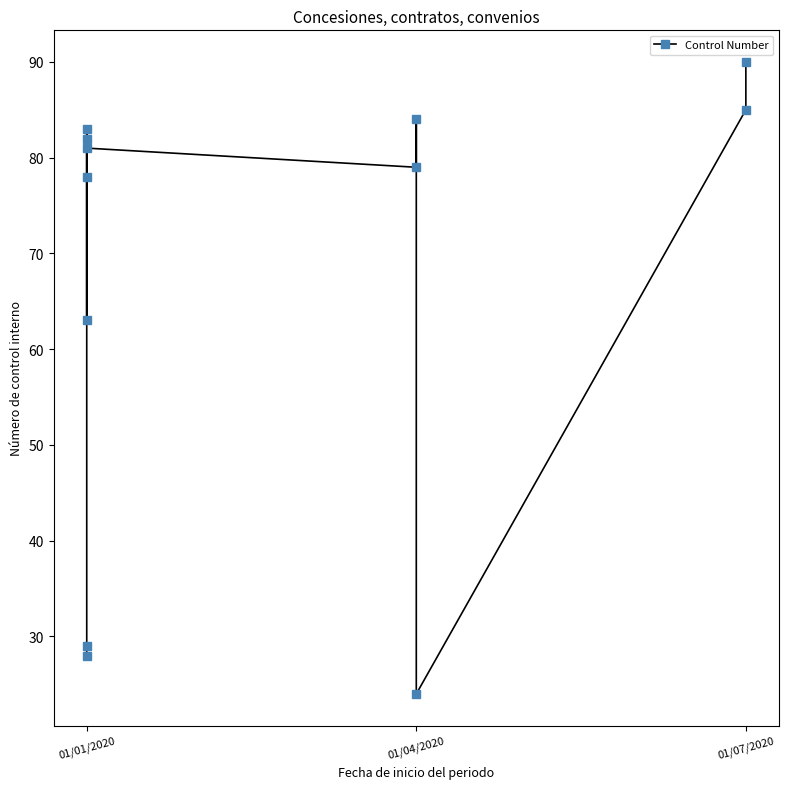

What is the smallest value displayed?

24